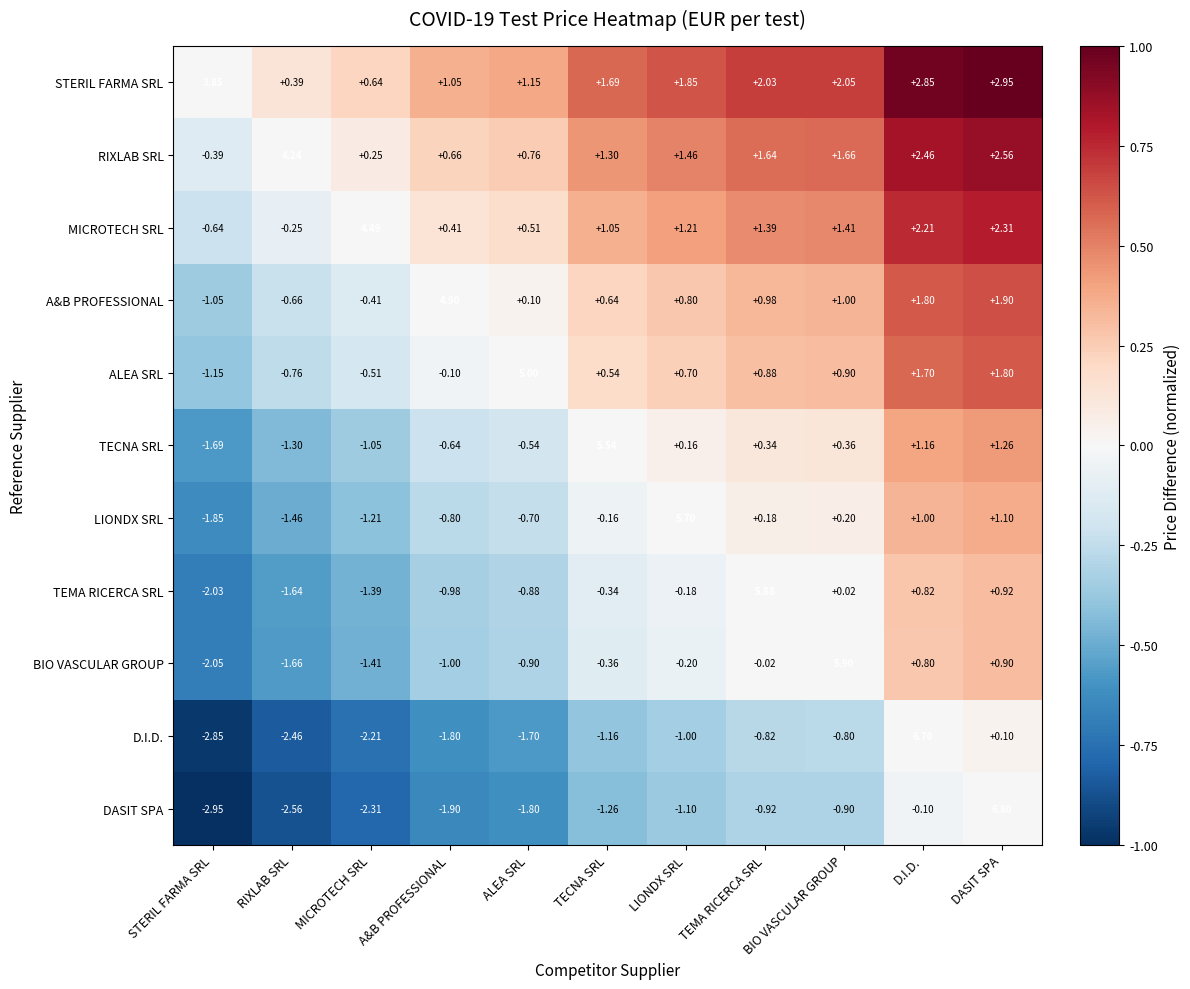

At which label is STERIL FARMA SRL closest to 2?

TEMA RICERCA SRL